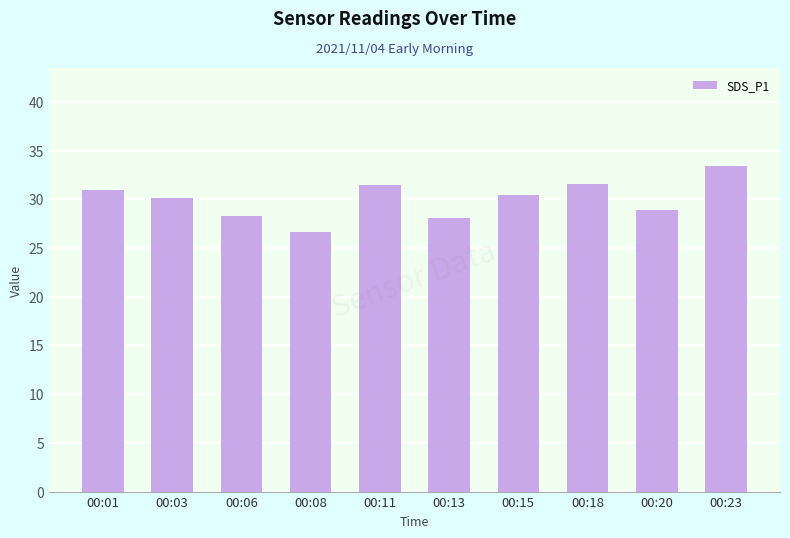

What is the difference between the values at 00:18 and 00:03?

1.4